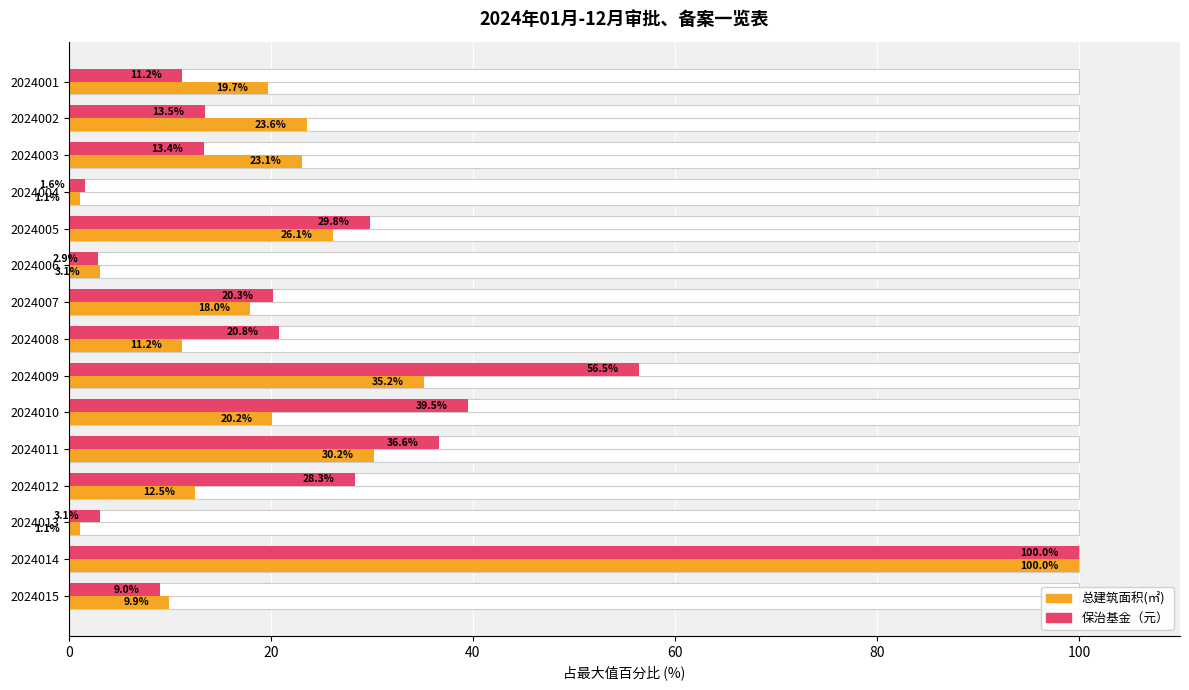

What is the difference between the maximum and minimum values in the 总建筑面积(㎡) series?

98.9